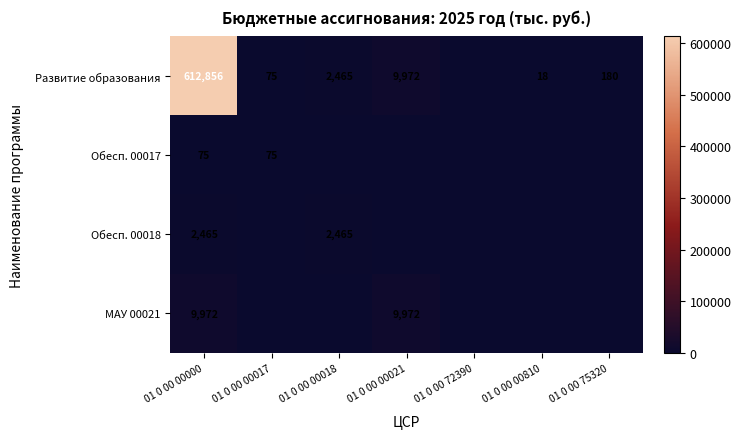

The value of Развитие образования at 01 0 00 00018 is 4055. True or false?

False